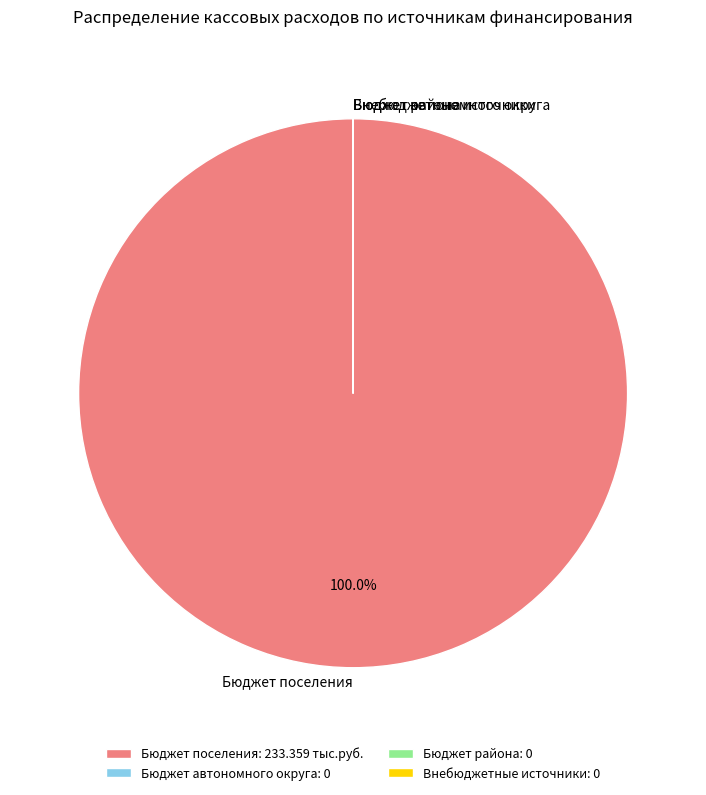

Is there any slice that represents more than half of the pie?

Yes